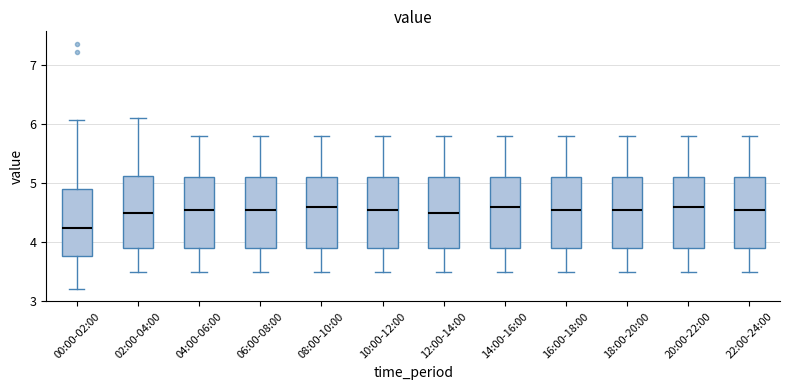

Reading left to right, read every box against the y-axis: the position of its median line, the range the box covers, and the ends of its whiskers. The values are not printed on the chart, so give them approximately, as read against the axis.

00:00-02:00: median 4.2, box 3.8 to 4.9, whiskers 3.2 to 6.1
02:00-04:00: median 4.5, box 3.9 to 5.1, whiskers 3.5 to 6.1
04:00-06:00: median 4.6, box 3.9 to 5.1, whiskers 3.5 to 5.8
06:00-08:00: median 4.6, box 3.9 to 5.1, whiskers 3.5 to 5.8
08:00-10:00: median 4.6, box 3.9 to 5.1, whiskers 3.5 to 5.8
10:00-12:00: median 4.6, box 3.9 to 5.1, whiskers 3.5 to 5.8
12:00-14:00: median 4.5, box 3.9 to 5.1, whiskers 3.5 to 5.8
14:00-16:00: median 4.6, box 3.9 to 5.1, whiskers 3.5 to 5.8
16:00-18:00: median 4.6, box 3.9 to 5.1, whiskers 3.5 to 5.8
18:00-20:00: median 4.6, box 3.9 to 5.1, whiskers 3.5 to 5.8
20:00-22:00: median 4.6, box 3.9 to 5.1, whiskers 3.5 to 5.8
22:00-24:00: median 4.6, box 3.9 to 5.1, whiskers 3.5 to 5.8